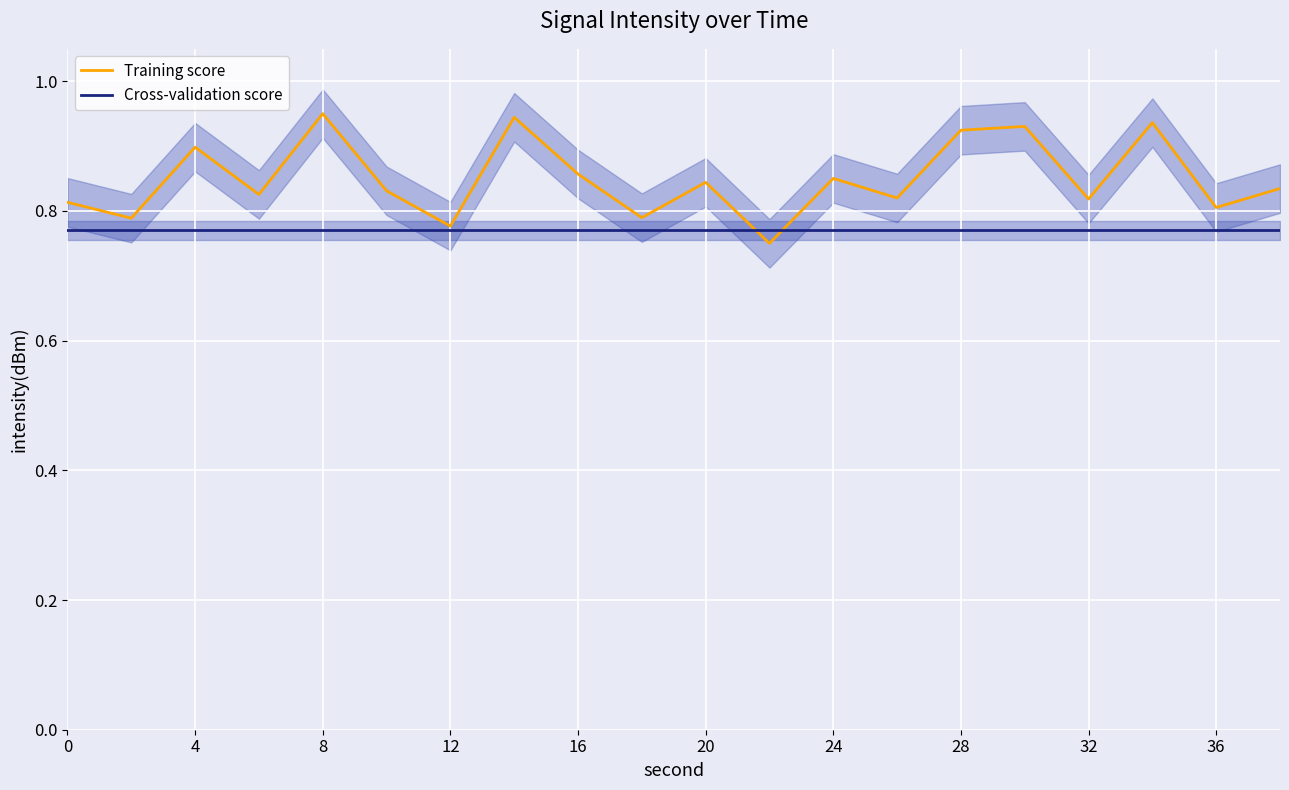

True or false: Training score has a value of 1.3 at 0.

False